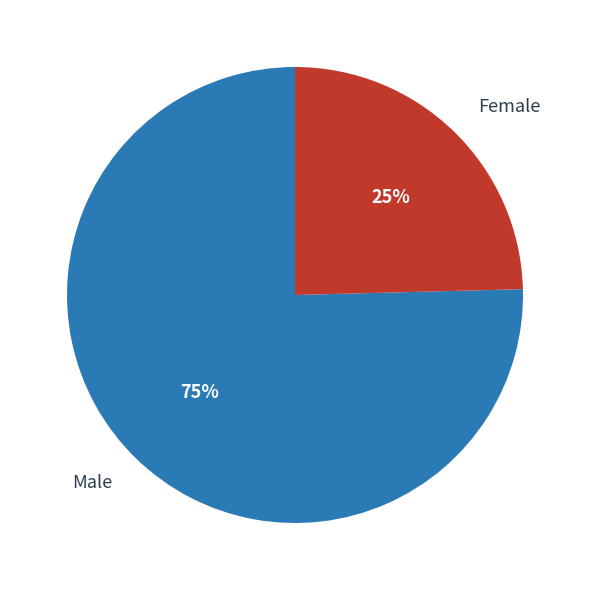

To the nearest percent, what portion does Male represent?

75%